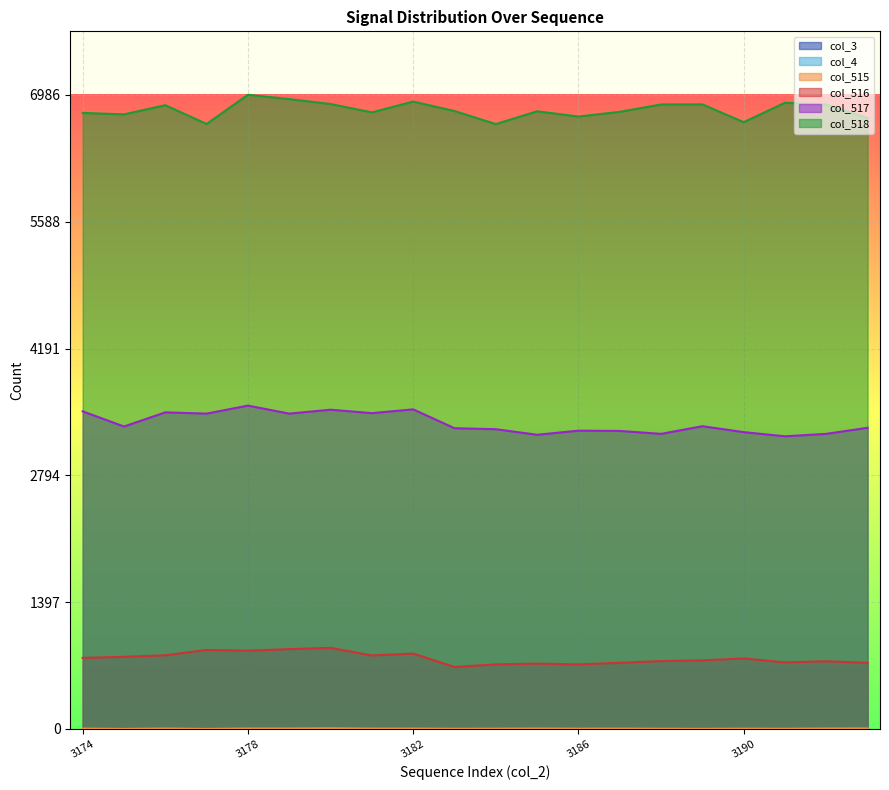

Where is col_516 nearest to the value 788?

3174